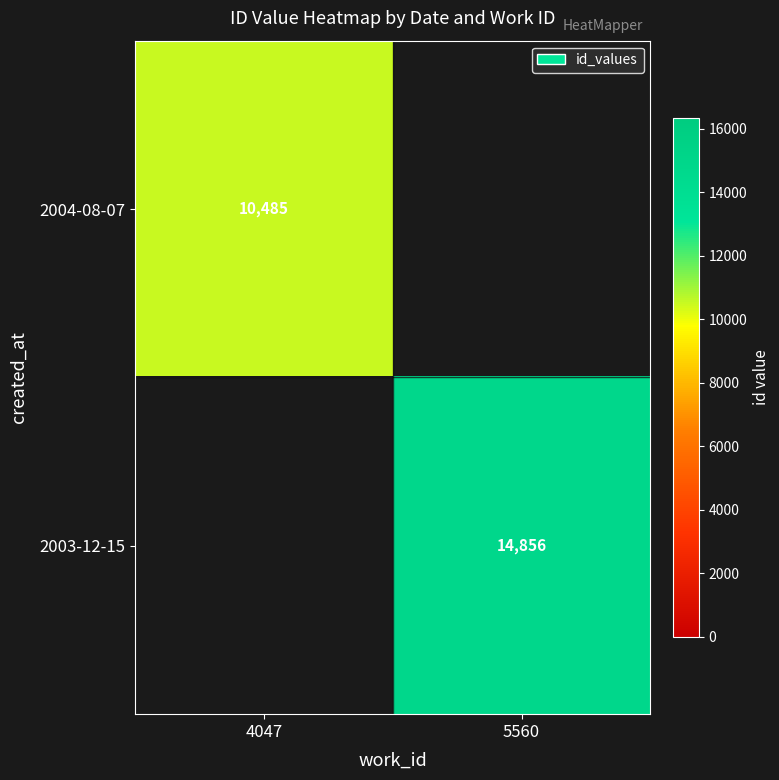

At how many categories does at least one series exceed 11908?

1